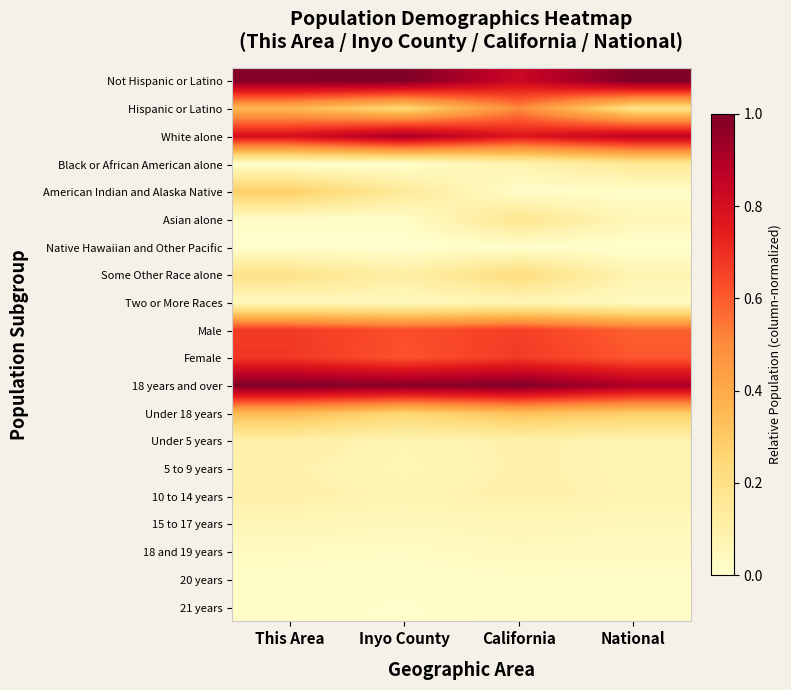

Which label corresponds to the smallest value in the chart?

This Area